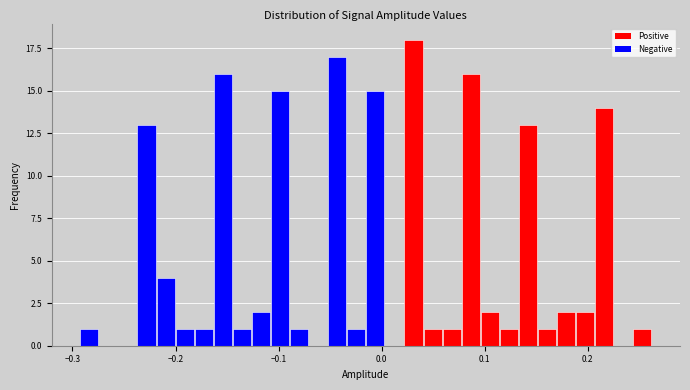

Read against the x-axis, roughly where is the centre of the tallest bar?

0.03